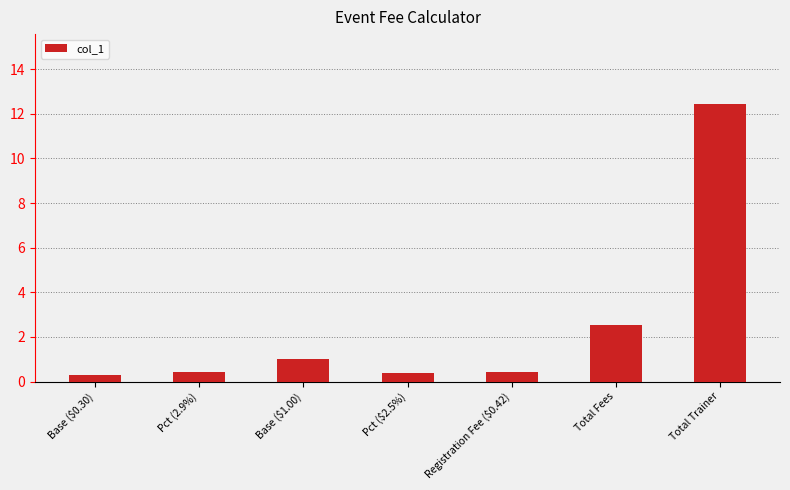

Between Pct ($2.5%) and Base ($1.00), which is larger?

Base ($1.00)